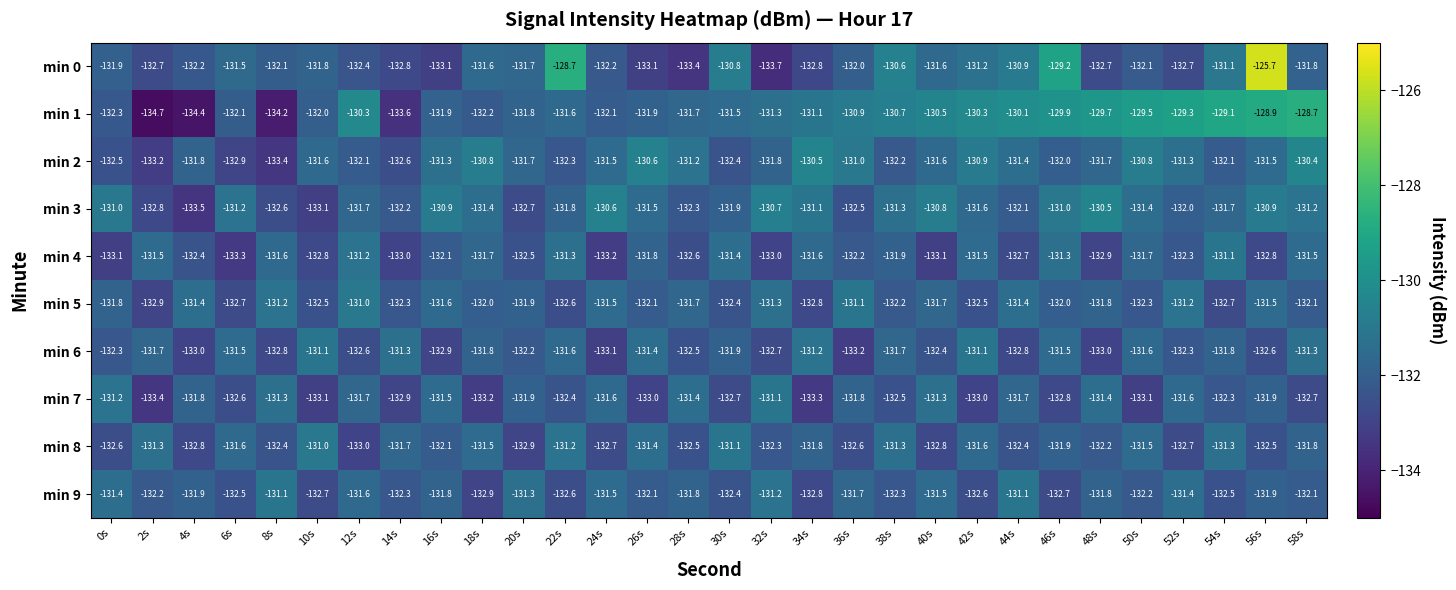

The min 8 series shows -131.8 at 58s. True or false?

True